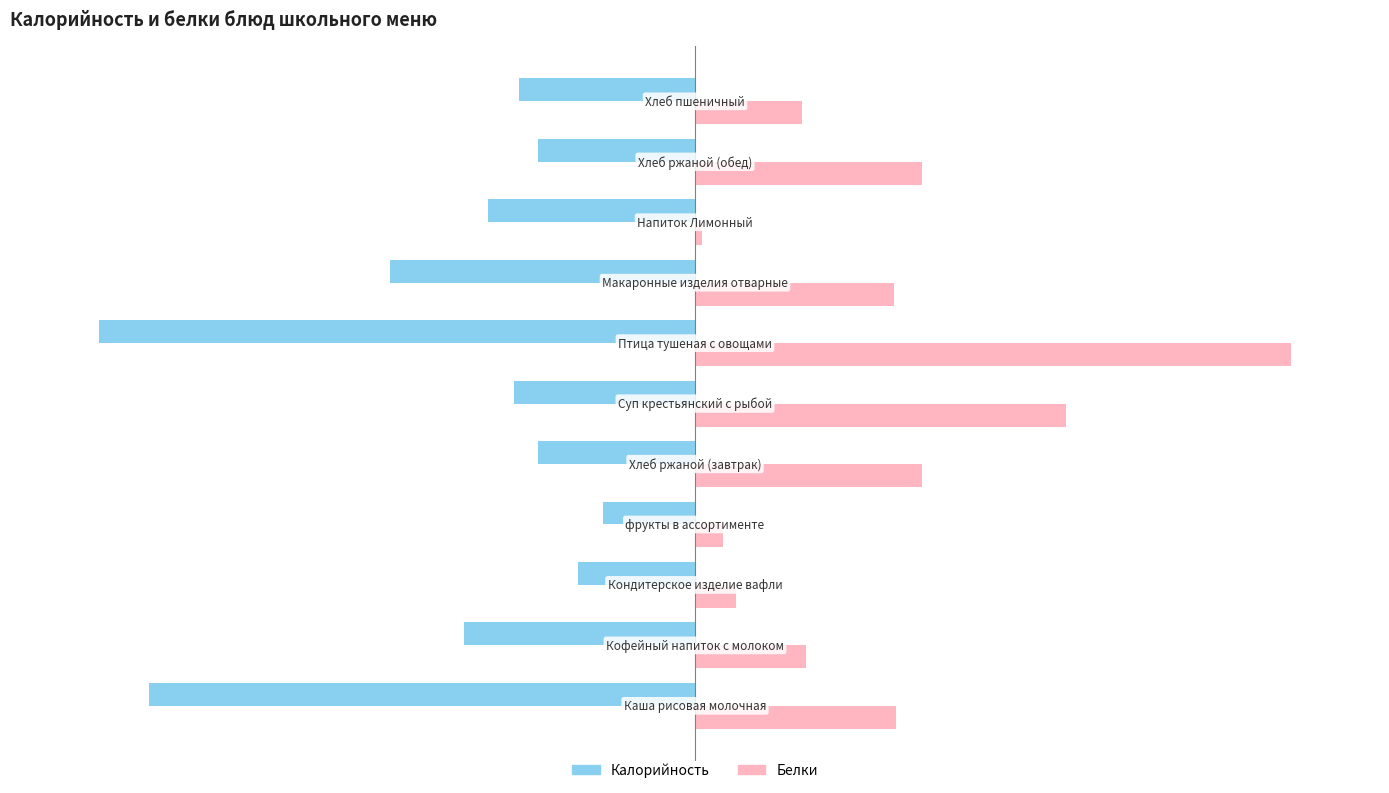

What are all the series names shown in the legend?

Калорийность, Белки